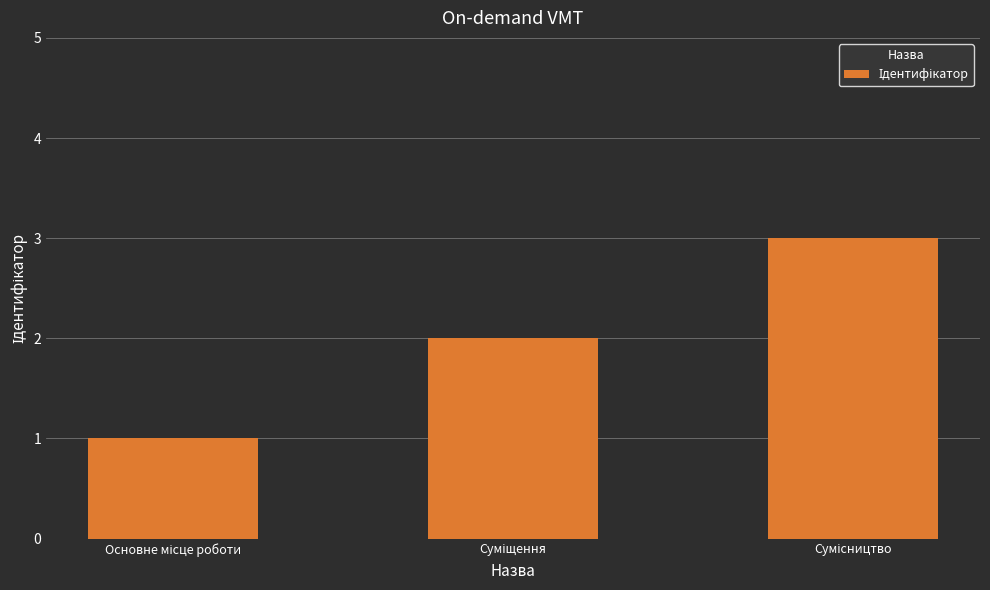

What is the sum of all values?

6